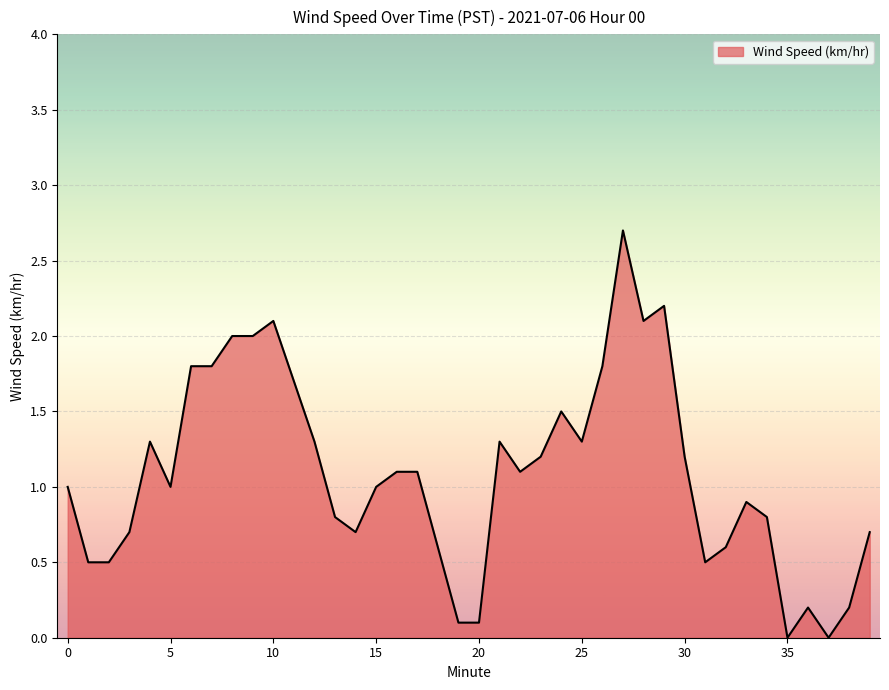

What is the difference between the maximum and minimum values?

2.7